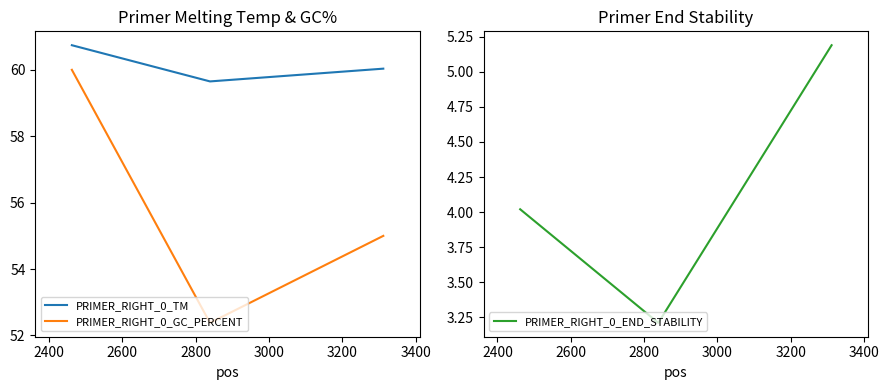

What is the maximum value for PRIMER_RIGHT_0_TM?

60.7